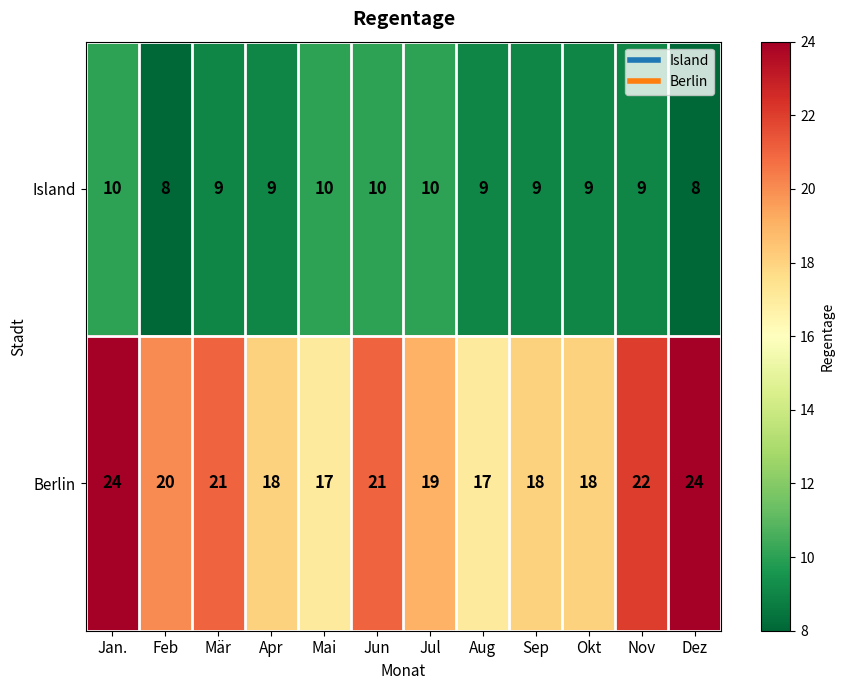

What is the total value across all series at Okt?

27